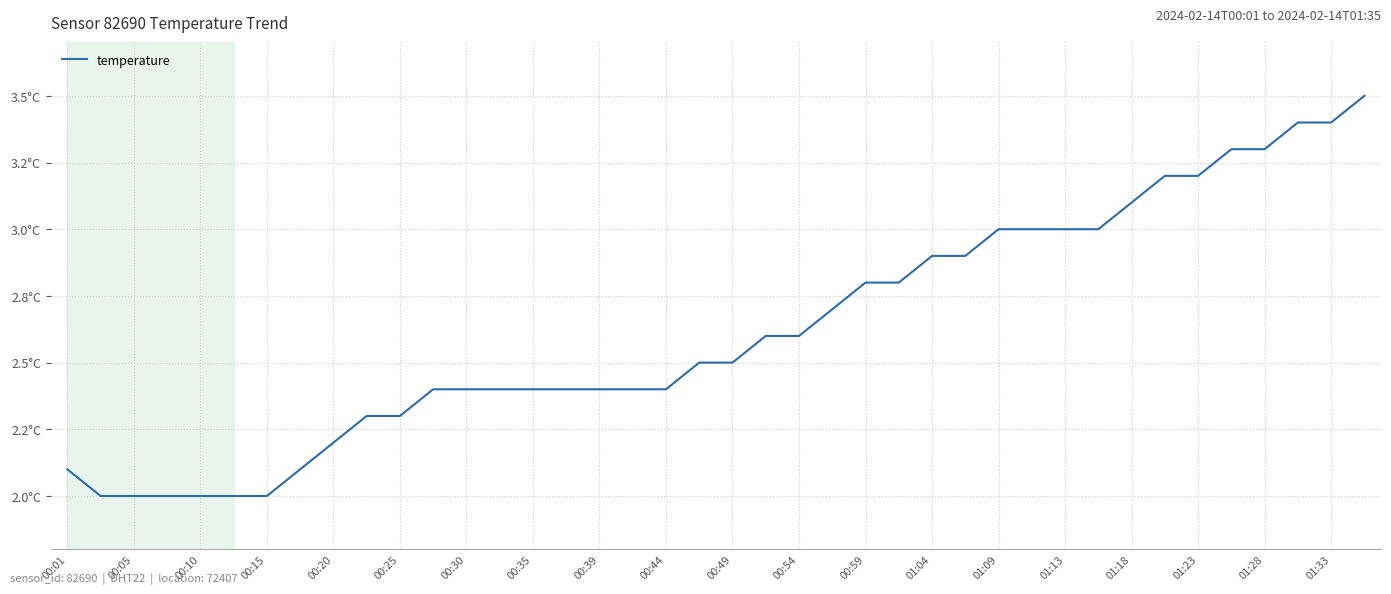

Where is the data nearest to the value 2?

00:05